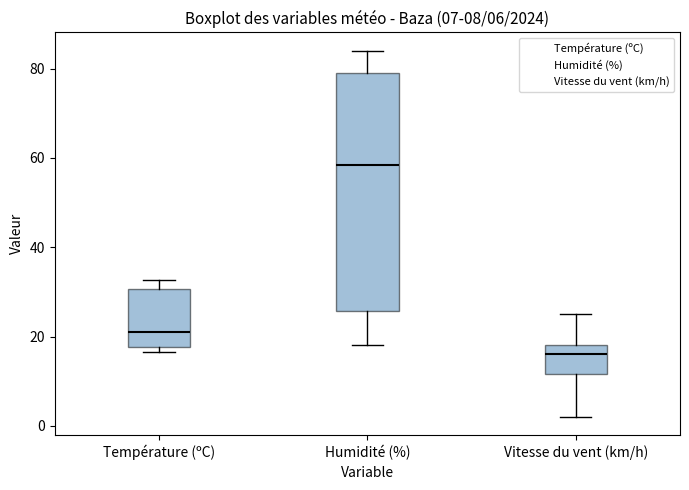

Comparing the boxes themselves (not the whiskers), which one is the tallest?

Humidité (%)